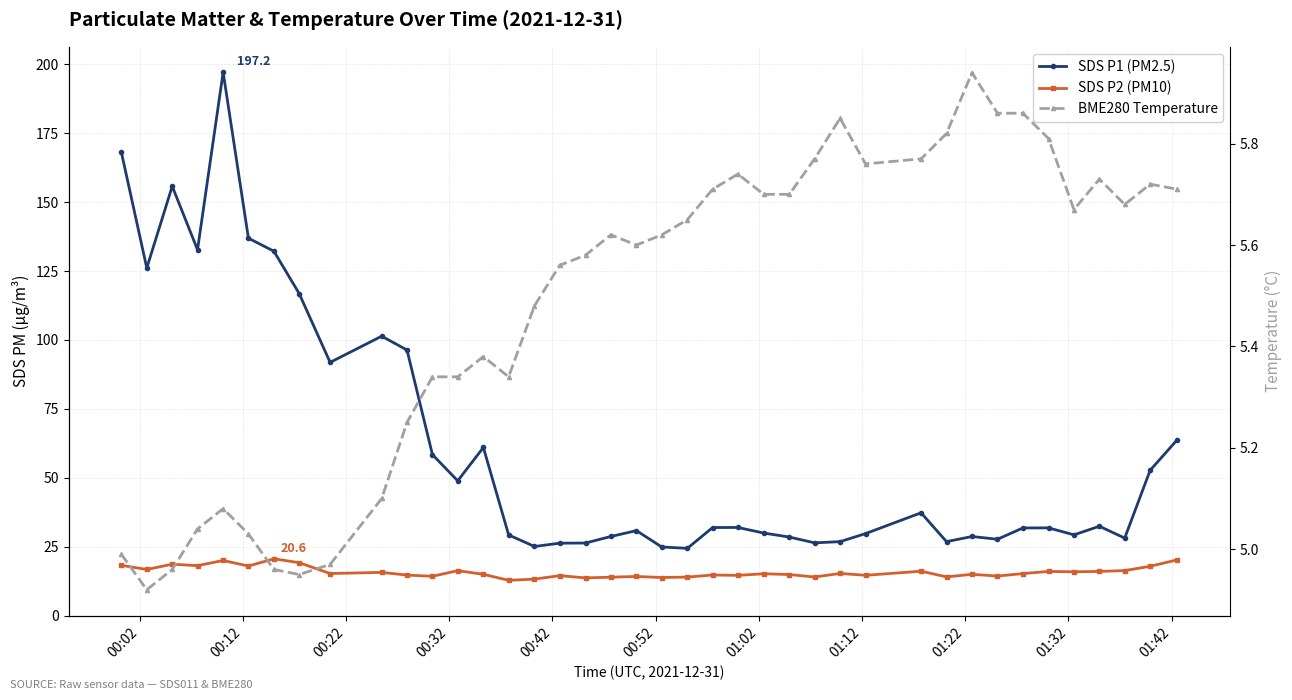

At how many categories does at least one series exceed 108?

8